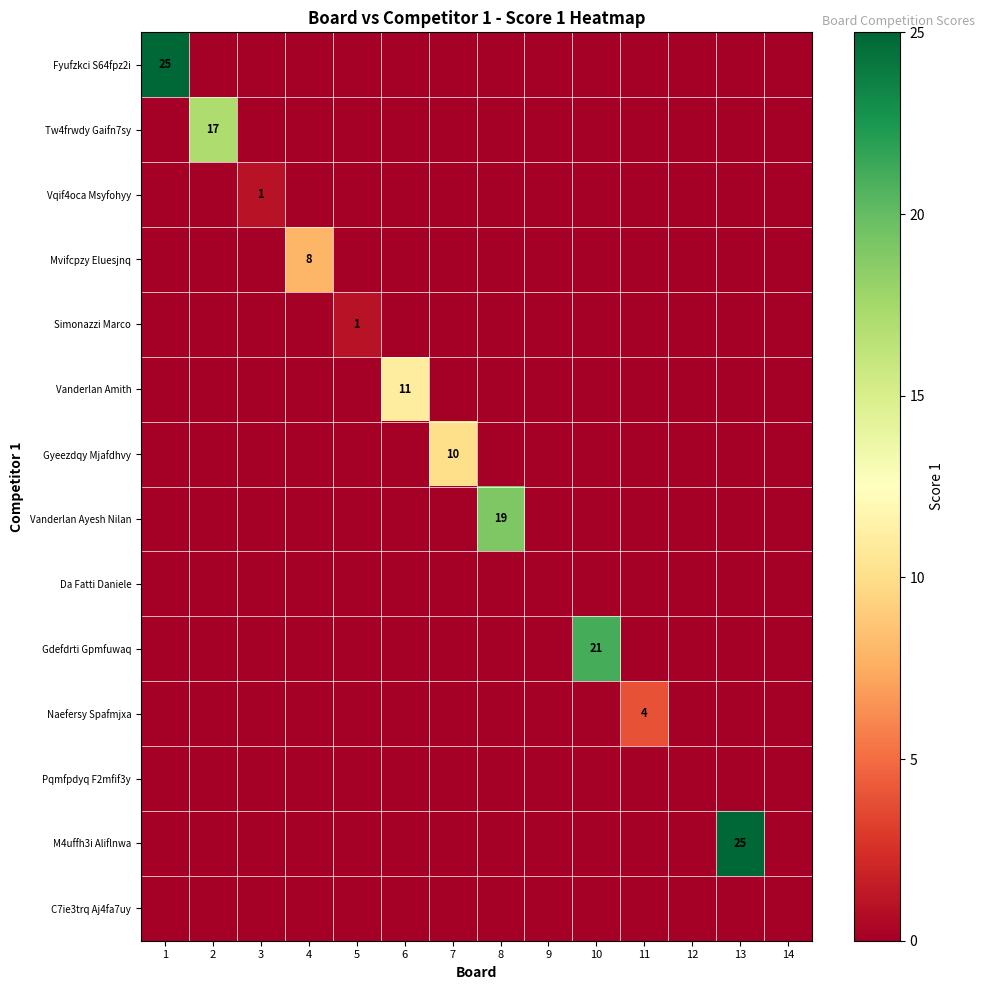

Between 2 and 3, which is larger?

2